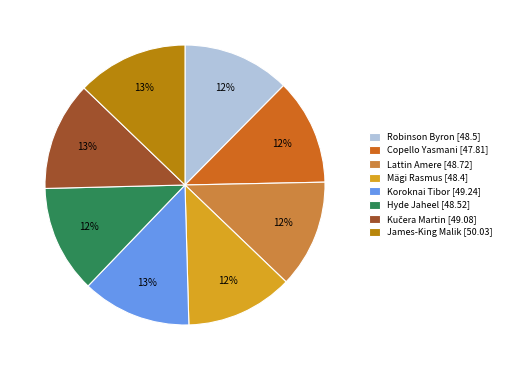

To the nearest percent, what portion does Lattin Amere represent?

12%